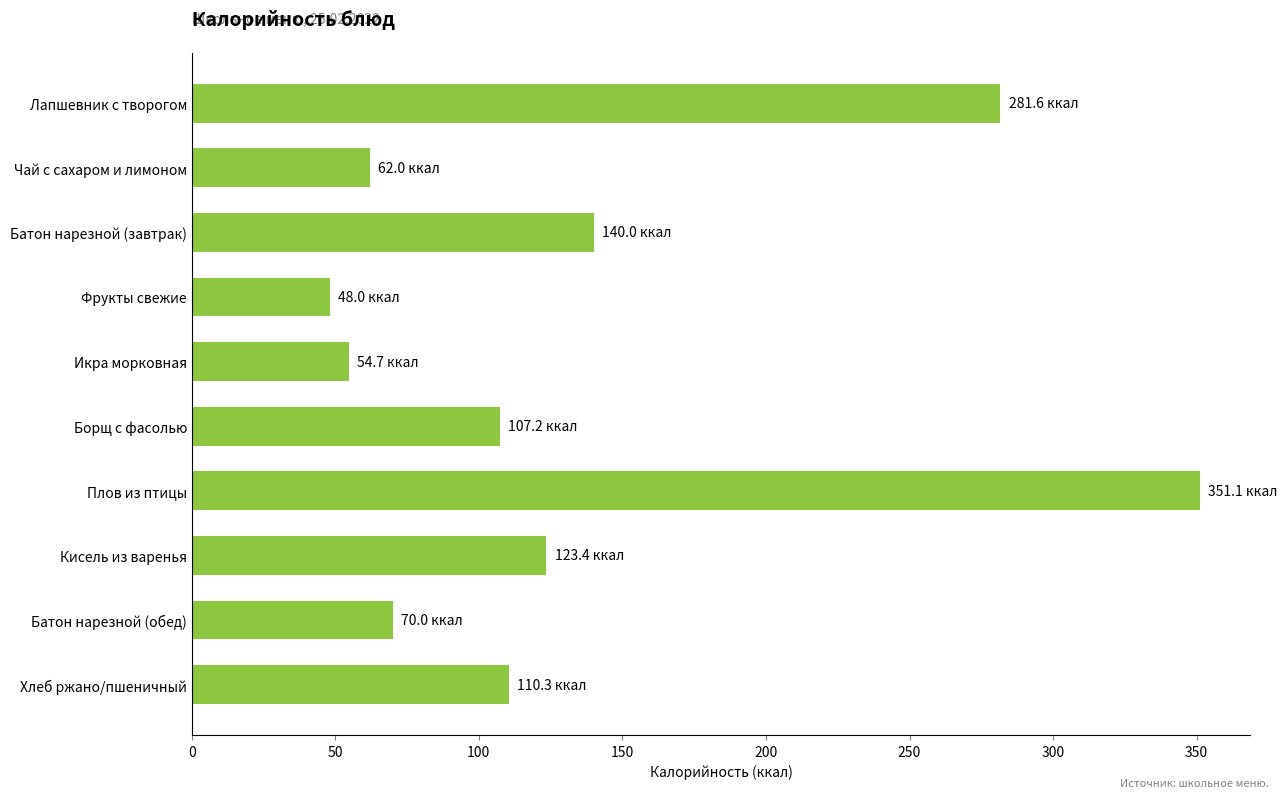

Are the bars grouped side by side (vs. stacked)?

No